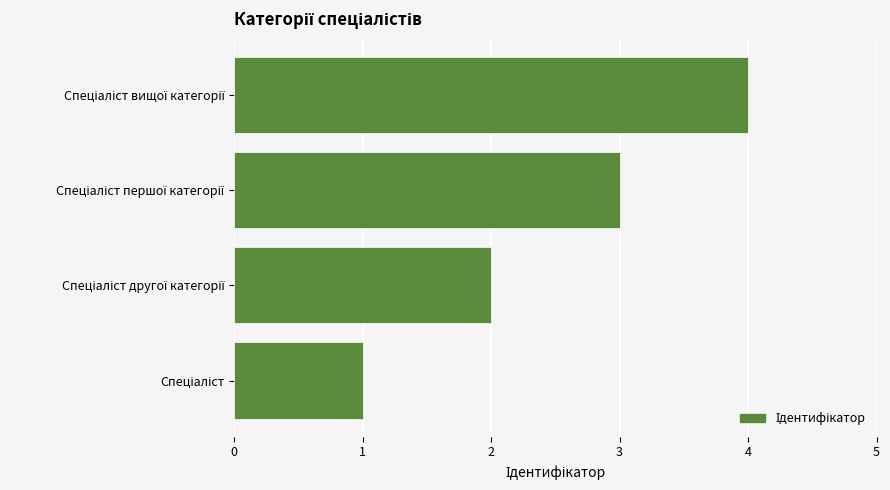

What is the difference between the maximum and minimum values?

3